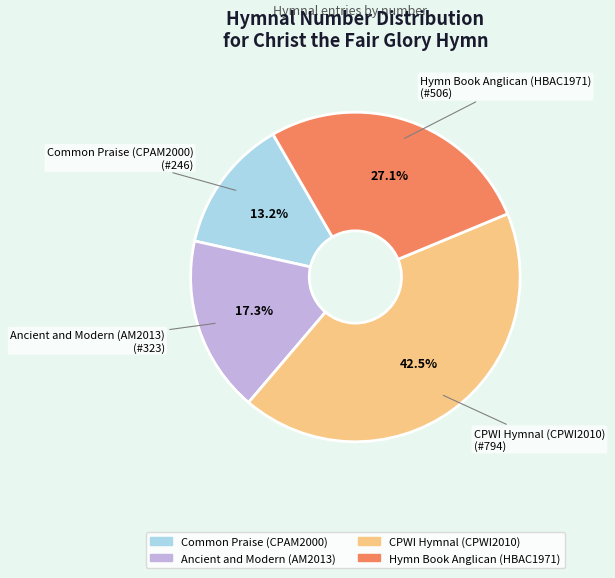

To the nearest percent, what is the difference between the largest and smallest slice percentages?

29%